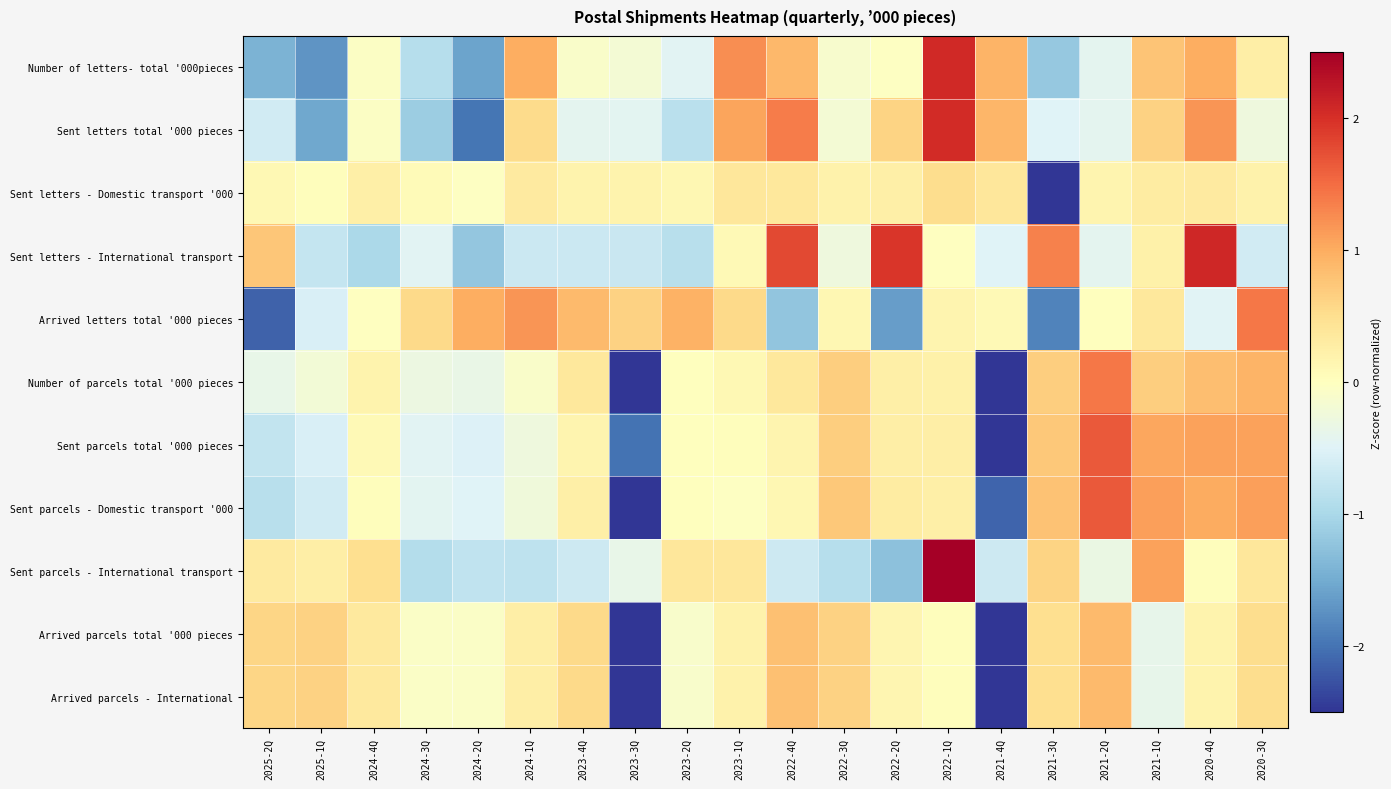

Reading right to left, what are all the values shown in this chart?

Number of letters- total '000pieces: 2020-3Q=0.3	2020-4Q=1.0	2021-1Q=0.8	2021-2Q=-0.4	2021-3Q=-1.2	2021-4Q=0.9	2022-1Q=2.1	2022-2Q=-0.0	2022-3Q=-0.1	2022-4Q=0.9	2023-1Q=1.2	2023-2Q=-0.5	2023-3Q=-0.2	2023-4Q=-0.1	2024-1Q=1.0	2024-2Q=-1.6	2024-3Q=-0.9	2024-4Q=-0.0	2025-1Q=-1.7	2025-2Q=-1.4
Sent letters total '000 pieces: 2020-3Q=-0.3	2020-4Q=1.2	2021-1Q=0.6	2021-2Q=-0.4	2021-3Q=-0.5	2021-4Q=0.9	2022-1Q=2.0	2022-2Q=0.6	2022-3Q=-0.2	2022-4Q=1.4	2023-1Q=1.1	2023-2Q=-0.8	2023-3Q=-0.4	2023-4Q=-0.4	2024-1Q=0.5	2024-2Q=-2.0	2024-3Q=-1.1	2024-4Q=-0.0	2025-1Q=-1.5	2025-2Q=-0.6
Sent letters - Domestic transport '000: 2020-3Q=0.2	2020-4Q=0.3	2021-1Q=0.3	2021-2Q=0.2	2021-3Q=-4.3	2021-4Q=0.4	2022-1Q=0.5	2022-2Q=0.2	2022-3Q=0.2	2022-4Q=0.4	2023-1Q=0.4	2023-2Q=0.1	2023-3Q=0.2	2023-4Q=0.2	2024-1Q=0.3	2024-2Q=-0.0	2024-3Q=0.1	2024-4Q=0.3	2025-1Q=0.0	2025-2Q=0.1
Sent letters - International transport: 2020-3Q=-0.6	2020-4Q=2.1	2021-1Q=0.2	2021-2Q=-0.4	2021-3Q=1.3	2021-4Q=-0.5	2022-1Q=-0.0	2022-2Q=1.9	2022-3Q=-0.3	2022-4Q=1.8	2023-1Q=0.1	2023-2Q=-0.9	2023-3Q=-0.7	2023-4Q=-0.7	2024-1Q=-0.7	2024-2Q=-1.2	2024-3Q=-0.5	2024-4Q=-1.0	2025-1Q=-0.8	2025-2Q=0.8
Arrived letters total '000 pieces: 2020-3Q=1.4	2020-4Q=-0.5	2021-1Q=0.4	2021-2Q=0.0	2021-3Q=-1.9	2021-4Q=0.1	2022-1Q=0.2	2022-2Q=-1.6	2022-3Q=0.1	2022-4Q=-1.2	2023-1Q=0.6	2023-2Q=1.0	2023-3Q=0.6	2023-4Q=0.9	2024-1Q=1.2	2024-2Q=1.0	2024-3Q=0.6	2024-4Q=-0.0	2025-1Q=-0.6	2025-2Q=-2.1
Number of parcels total '000 pieces: 2020-3Q=0.9	2020-4Q=0.8	2021-1Q=0.7	2021-2Q=1.4	2021-3Q=0.7	2021-4Q=-2.5	2022-1Q=0.2	2022-2Q=0.2	2022-3Q=0.7	2022-4Q=0.4	2023-1Q=0.1	2023-2Q=0.0	2023-3Q=-2.8	2023-4Q=0.4	2024-1Q=-0.1	2024-2Q=-0.4	2024-3Q=-0.3	2024-4Q=0.2	2025-1Q=-0.2	2025-2Q=-0.4
Sent parcels total '000 pieces: 2020-3Q=1.1	2020-4Q=1.1	2021-1Q=1.1	2021-2Q=1.6	2021-3Q=0.7	2021-4Q=-2.7	2022-1Q=0.3	2022-2Q=0.3	2022-3Q=0.7	2022-4Q=0.2	2023-1Q=0.0	2023-2Q=0.0	2023-3Q=-2.0	2023-4Q=0.2	2024-1Q=-0.3	2024-2Q=-0.5	2024-3Q=-0.5	2024-4Q=0.1	2025-1Q=-0.6	2025-2Q=-0.8
Sent parcels - Domestic transport '000: 2020-3Q=1.1	2020-4Q=1.0	2021-1Q=1.1	2021-2Q=1.6	2021-3Q=0.8	2021-4Q=-2.1	2022-1Q=0.2	2022-2Q=0.3	2022-3Q=0.7	2022-4Q=0.1	2023-1Q=-0.0	2023-2Q=0.0	2023-3Q=-2.5	2023-4Q=0.2	2024-1Q=-0.2	2024-2Q=-0.5	2024-3Q=-0.4	2024-4Q=0.0	2025-1Q=-0.6	2025-2Q=-0.9
Sent parcels - International transport: 2020-3Q=0.4	2020-4Q=0.0	2021-1Q=1.1	2021-2Q=-0.3	2021-3Q=0.6	2021-4Q=-0.7	2022-1Q=3.4	2022-2Q=-1.3	2022-3Q=-0.9	2022-4Q=-0.7	2023-1Q=0.4	2023-2Q=0.4	2023-3Q=-0.4	2023-4Q=-0.7	2024-1Q=-0.8	2024-2Q=-0.8	2024-3Q=-0.9	2024-4Q=0.5	2025-1Q=0.3	2025-2Q=0.3
Arrived parcels total '000 pieces: 2020-3Q=0.5	2020-4Q=0.2	2021-1Q=-0.4	2021-2Q=0.9	2021-3Q=0.5	2021-4Q=-2.6	2022-1Q=0.0	2022-2Q=0.2	2022-3Q=0.6	2022-4Q=0.8	2023-1Q=0.2	2023-2Q=-0.1	2023-3Q=-3.1	2023-4Q=0.6	2024-1Q=0.3	2024-2Q=-0.1	2024-3Q=-0.1	2024-4Q=0.3	2025-1Q=0.6	2025-2Q=0.6
Arrived parcels - International: 2020-3Q=0.5	2020-4Q=0.2	2021-1Q=-0.4	2021-2Q=0.9	2021-3Q=0.5	2021-4Q=-2.6	2022-1Q=0.0	2022-2Q=0.2	2022-3Q=0.6	2022-4Q=0.8	2023-1Q=0.2	2023-2Q=-0.1	2023-3Q=-3.1	2023-4Q=0.6	2024-1Q=0.3	2024-2Q=-0.1	2024-3Q=-0.1	2024-4Q=0.3	2025-1Q=0.6	2025-2Q=0.6